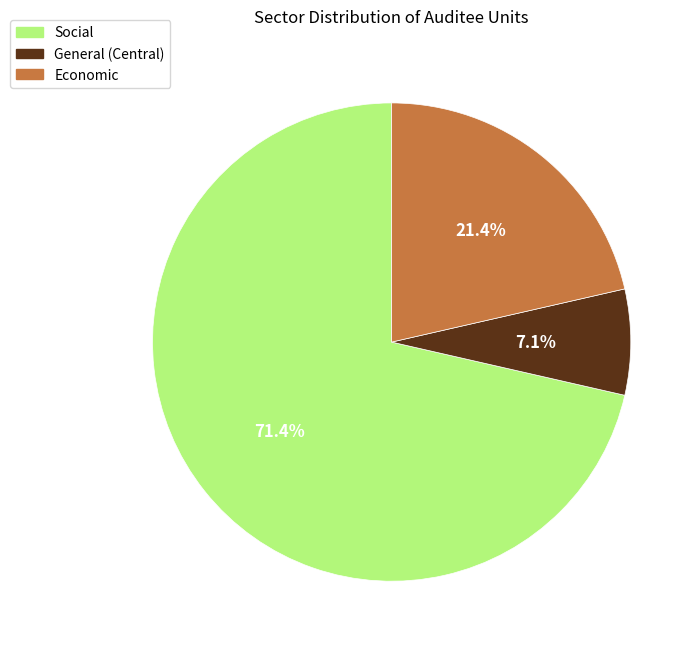

Combined, do General (Central) and Economic account for over 50%?

No